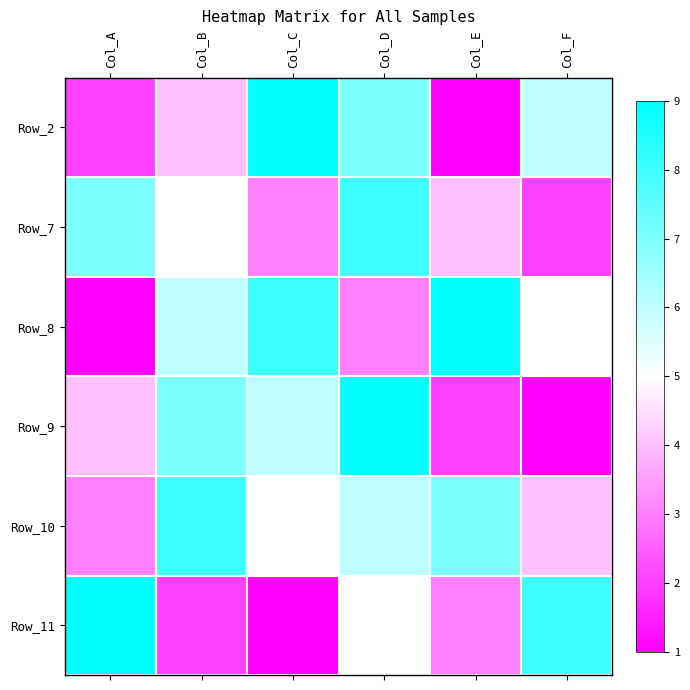

Rank the series at Col_F from lowest to highest value.

Row_9, Row_7, Row_10, Row_8, Row_2, Row_11